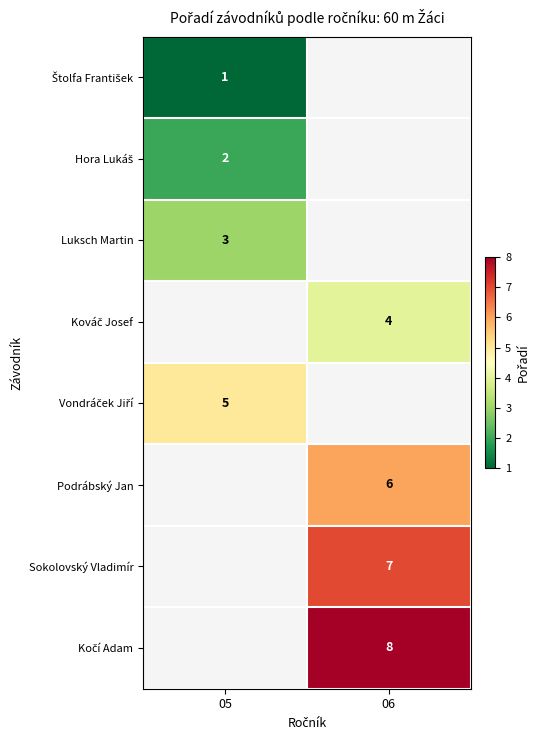

True or false: Luksch Martin has a value of 3 at 05.

True